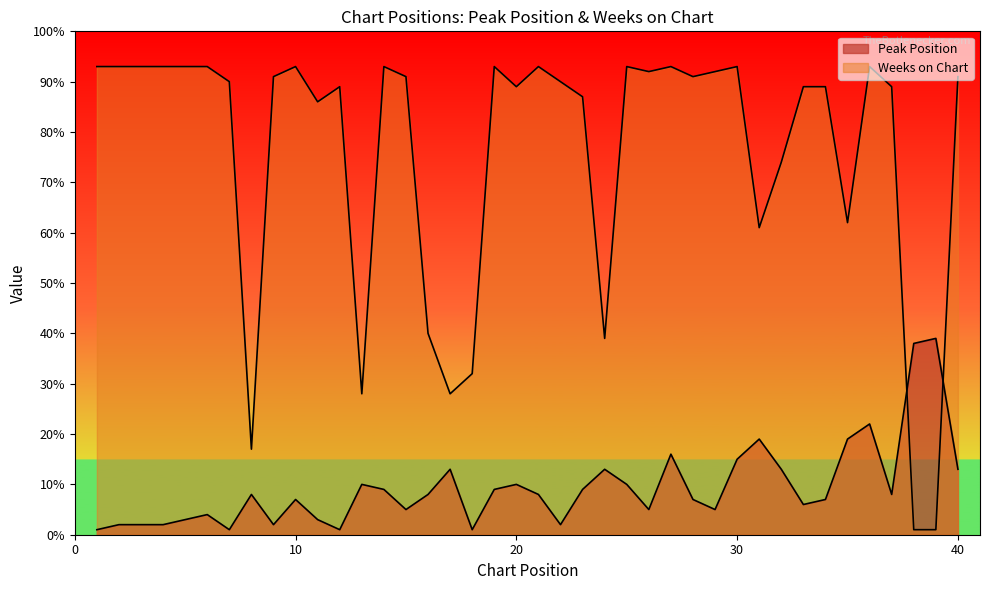

True or false: Weeks on Chart and Peak Position cross at least once.

True